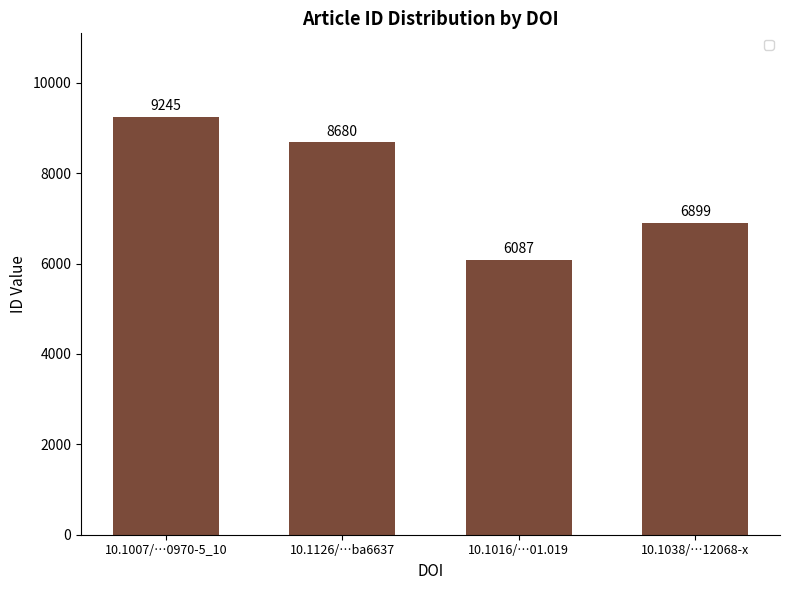

Which label corresponds to the smallest value in the chart?

10.1016/…01.019